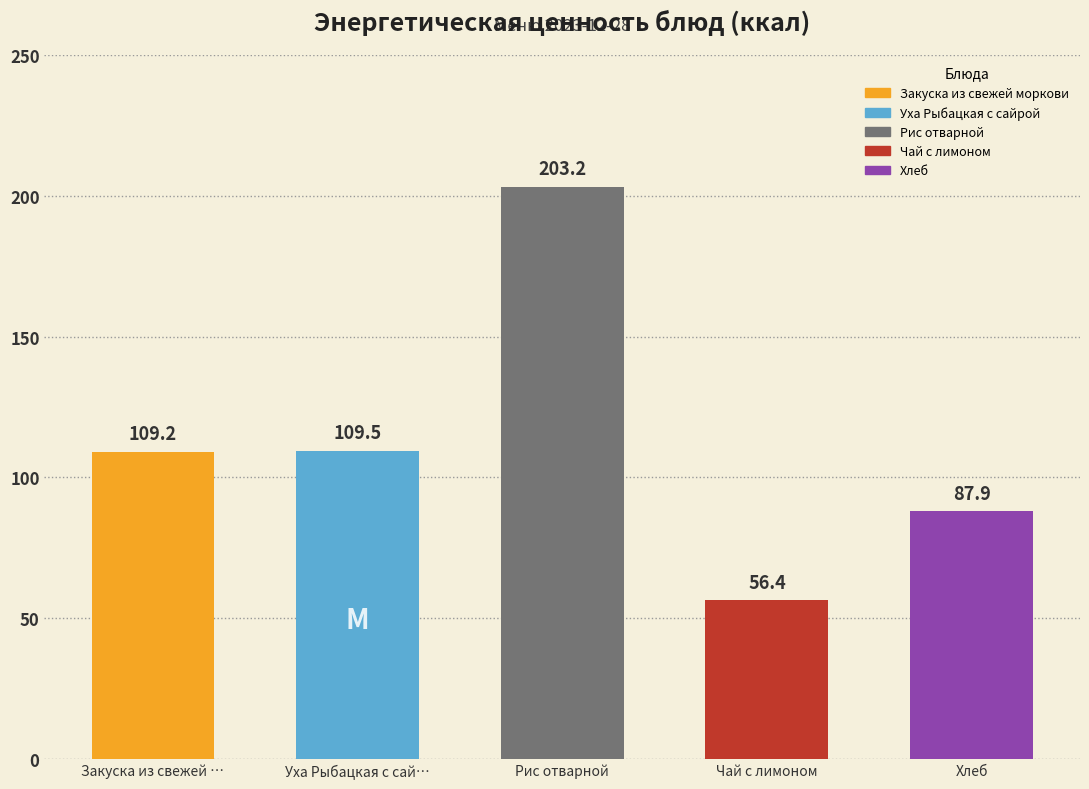

What is the ratio of the value at Чай с лимоном to the value at Закуска из свежей моркови?

0.5